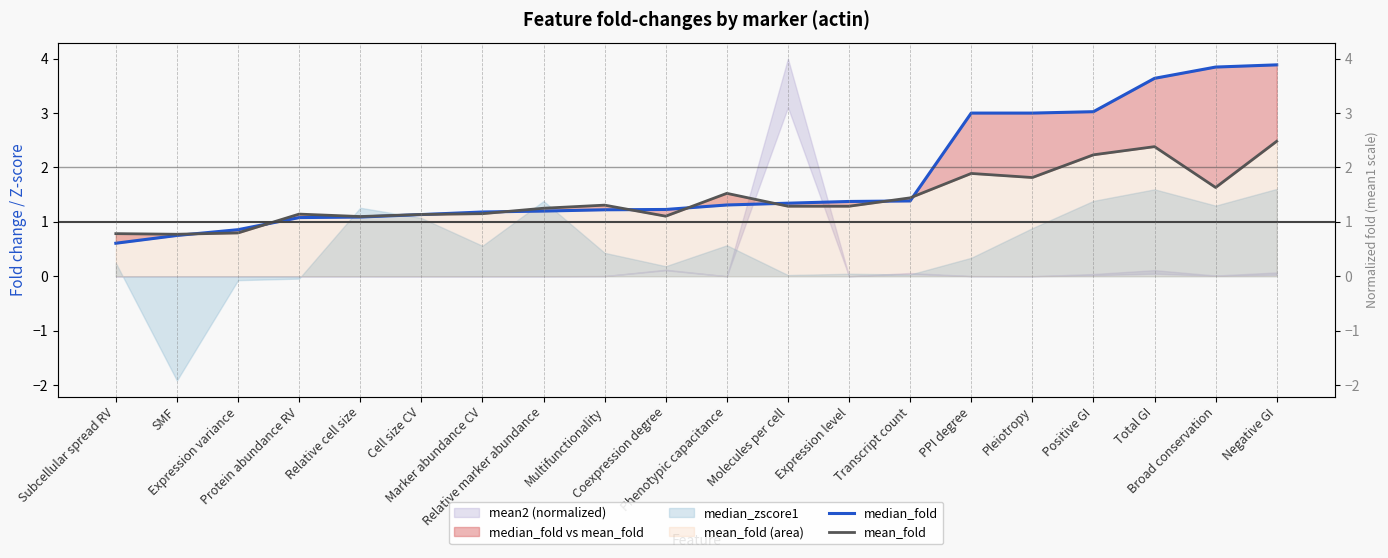

What is the difference between the highest and lowest values at Transcript count?

0.1